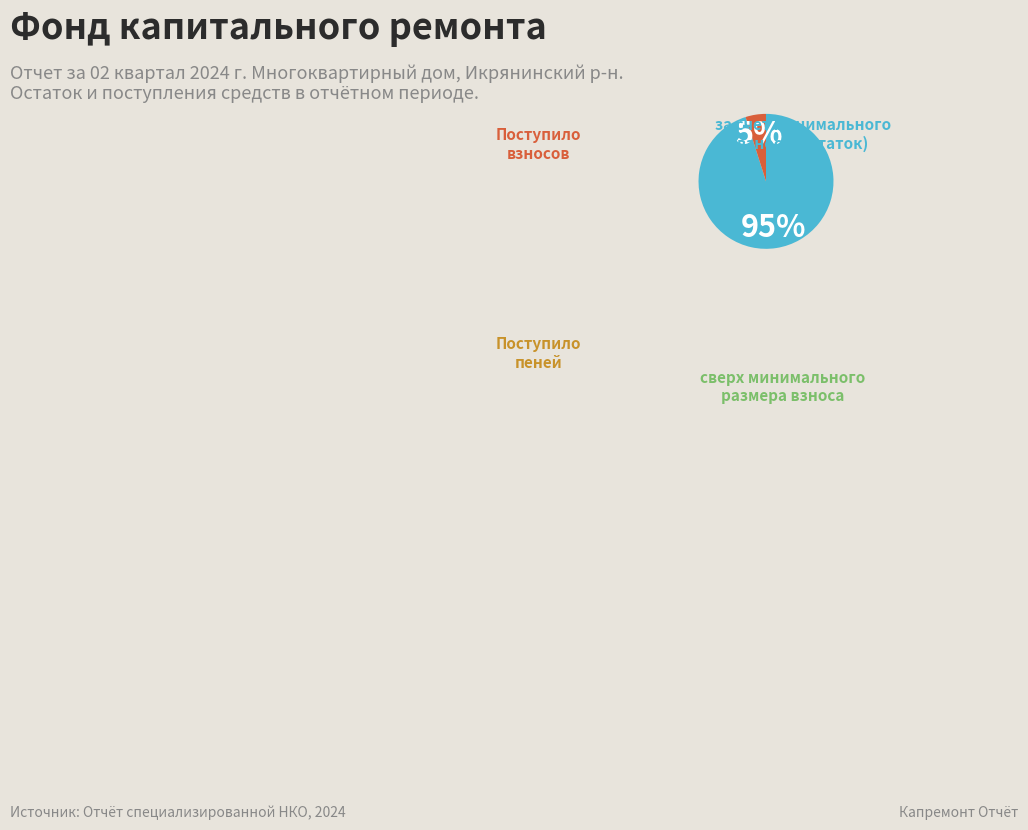

Is it true that за счет минимального взноса is 99% of the pie?

False